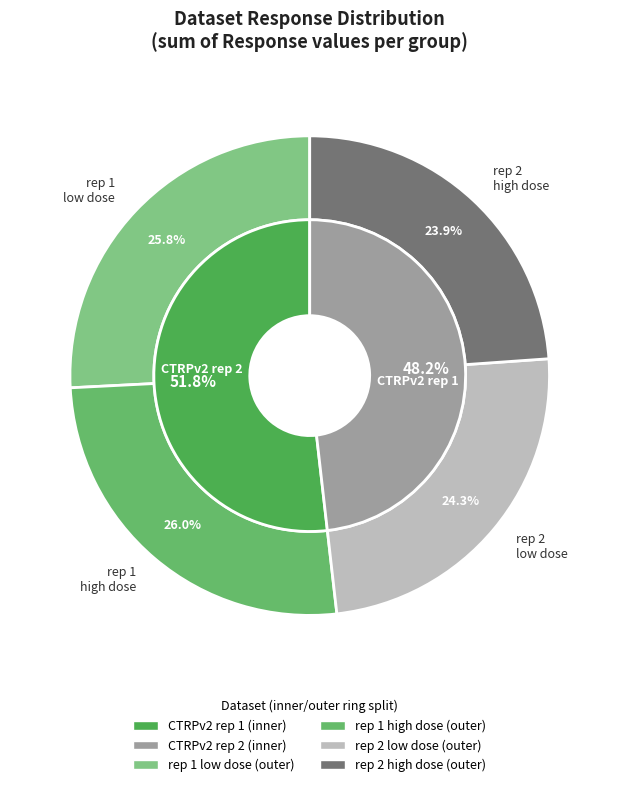

At 8, list the series in order from largest to smallest.

CTRPv2 rep 1, CTRPv2 rep 2